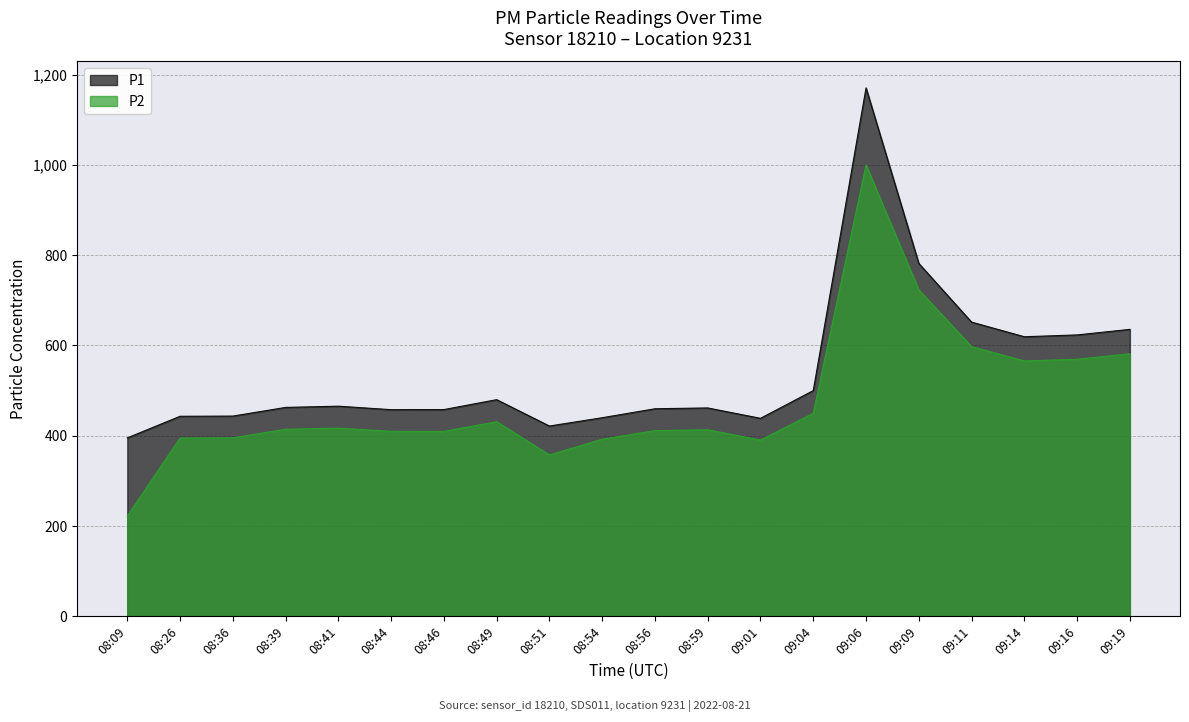

What is the average value of the P2 series?

477.3